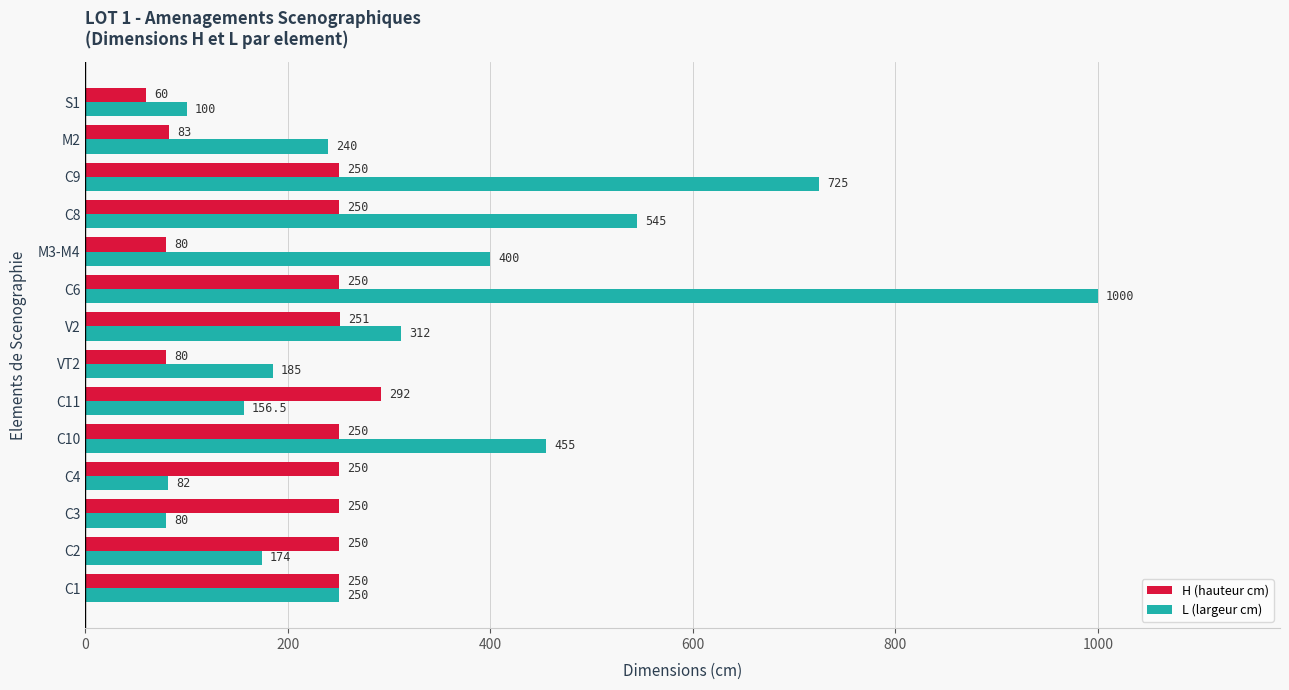

Which series changed the most between V2 and C9?

L (largeur cm)